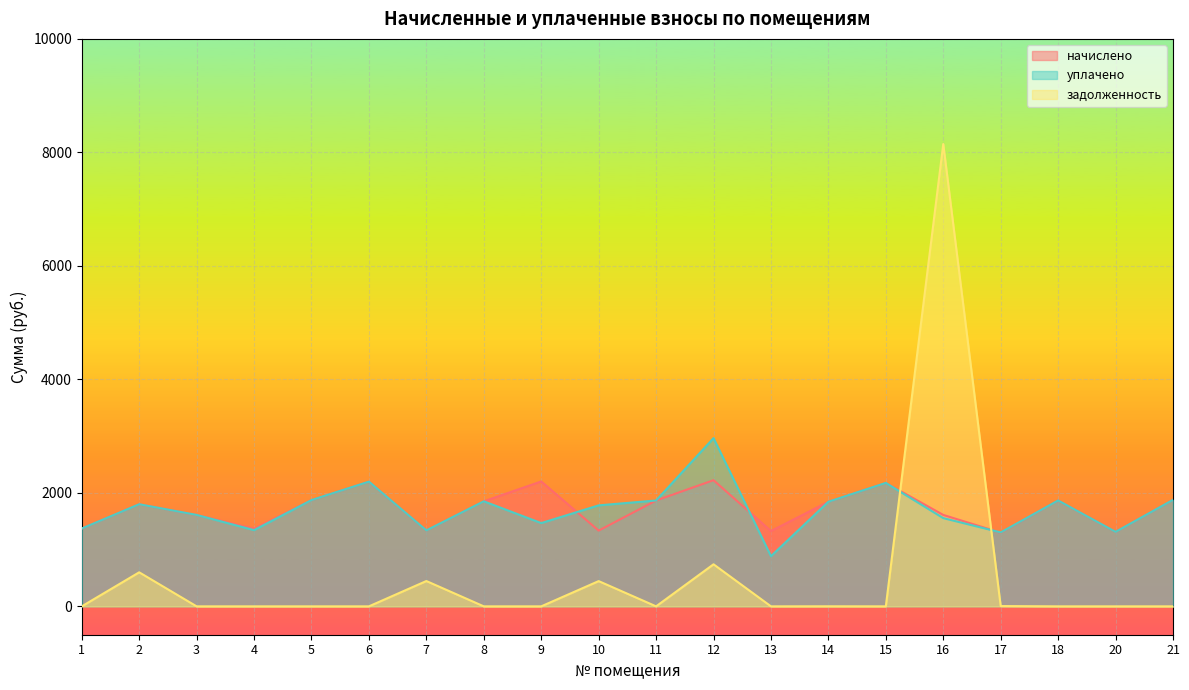

At 17, list the series in order from largest to smallest.

уплачено, начислено, задолженность